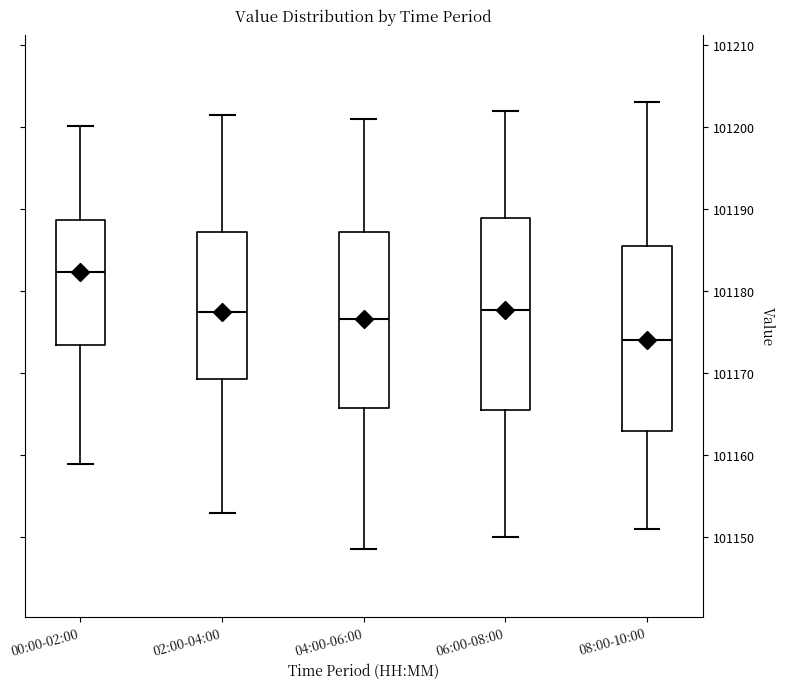

Which box's median line is the lowest?

08:00-10:00